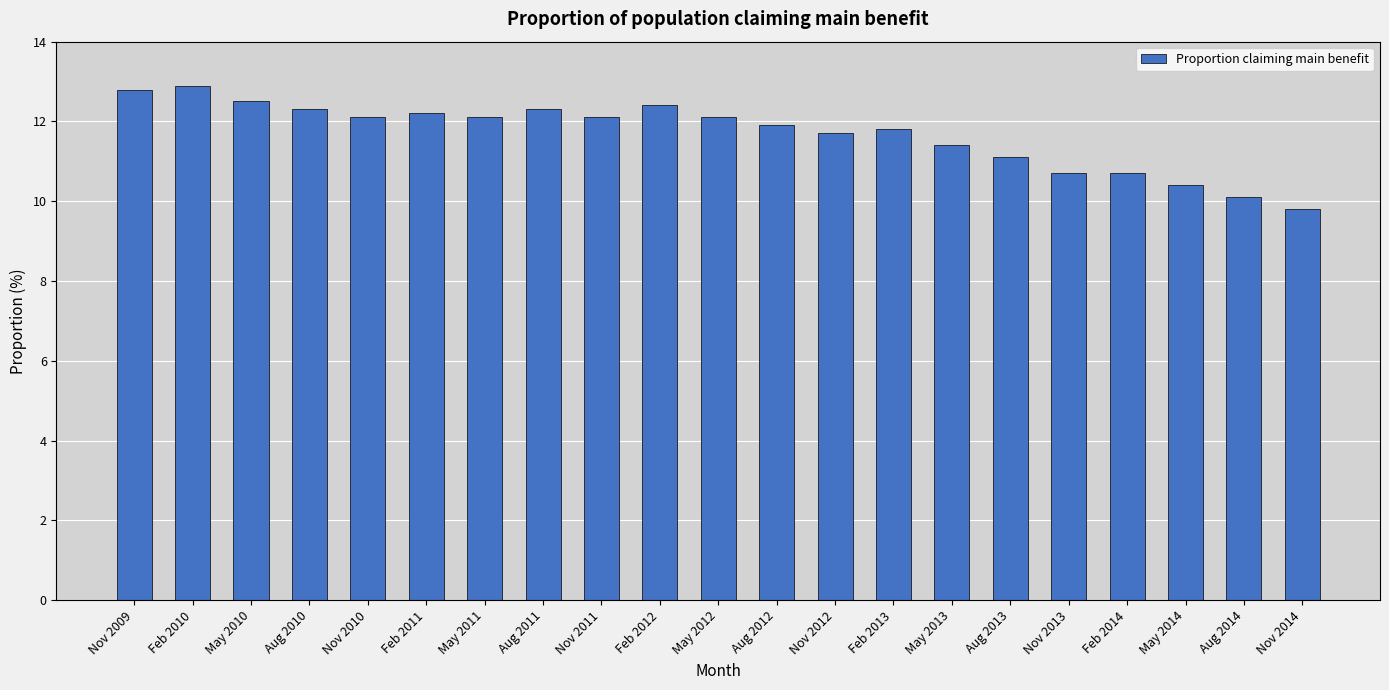

What is the greatest value displayed?

12.9